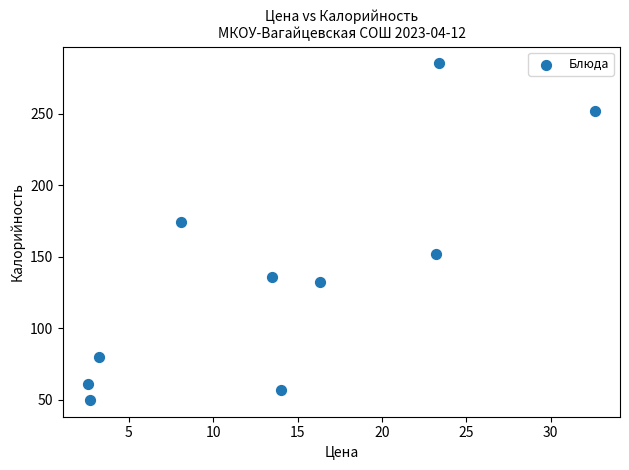

What is the range of Y values (max minus min)?

235